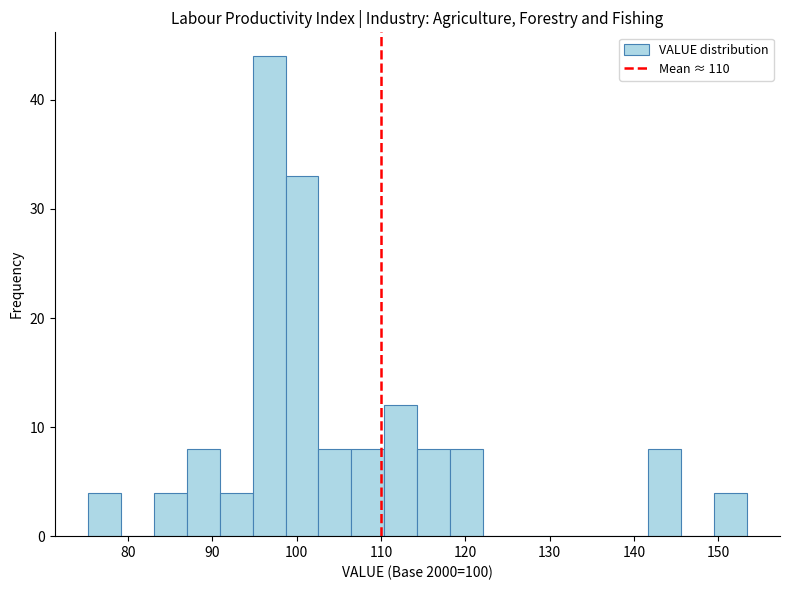

Read against the x-axis, roughly where is the centre of the tallest bar?

97